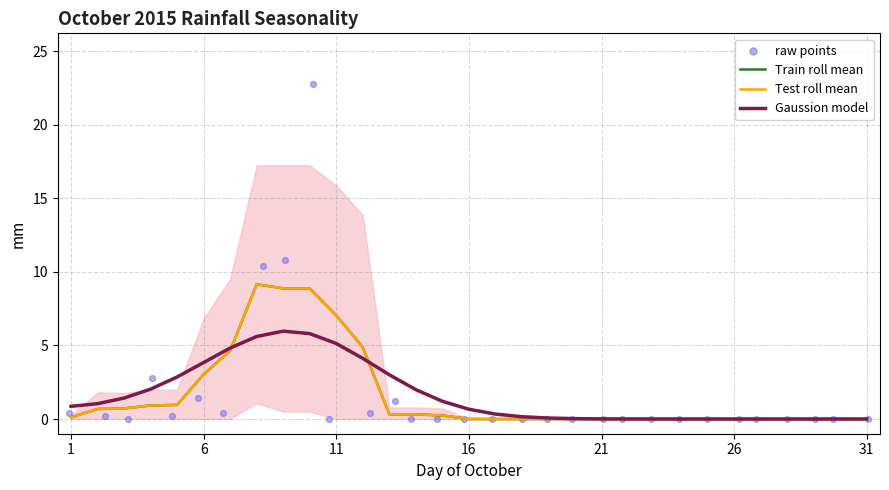

What are all the series names shown in the legend?

Train roll mean, Test roll mean, Gaussion model, raw points